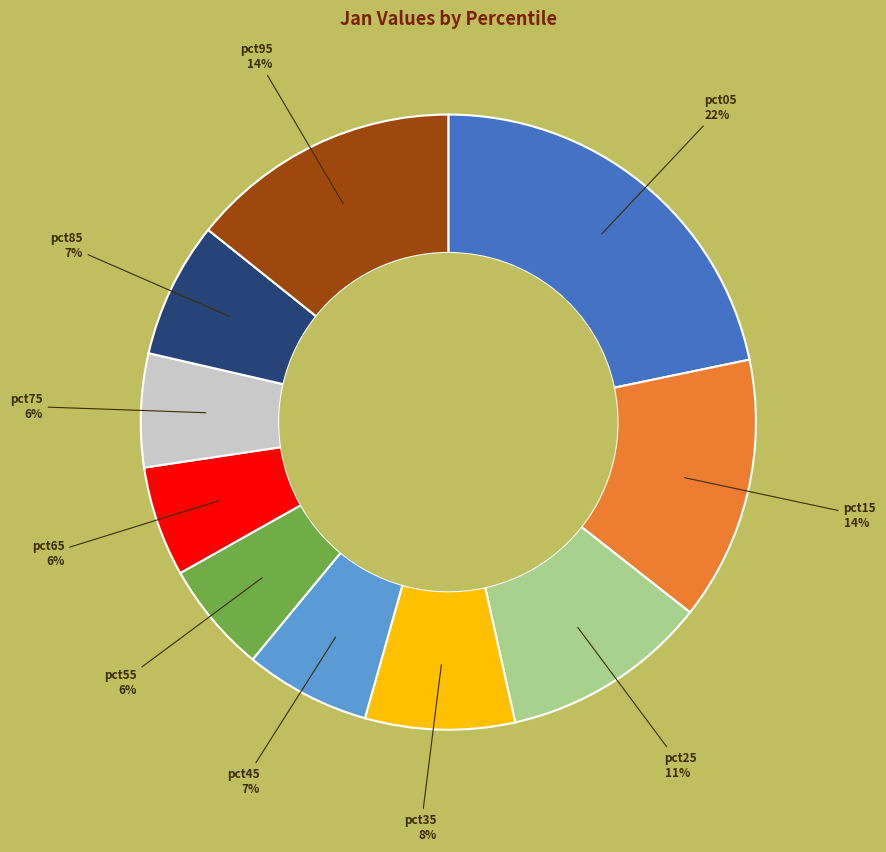

To the nearest percent, what is the average slice percentage?

10%